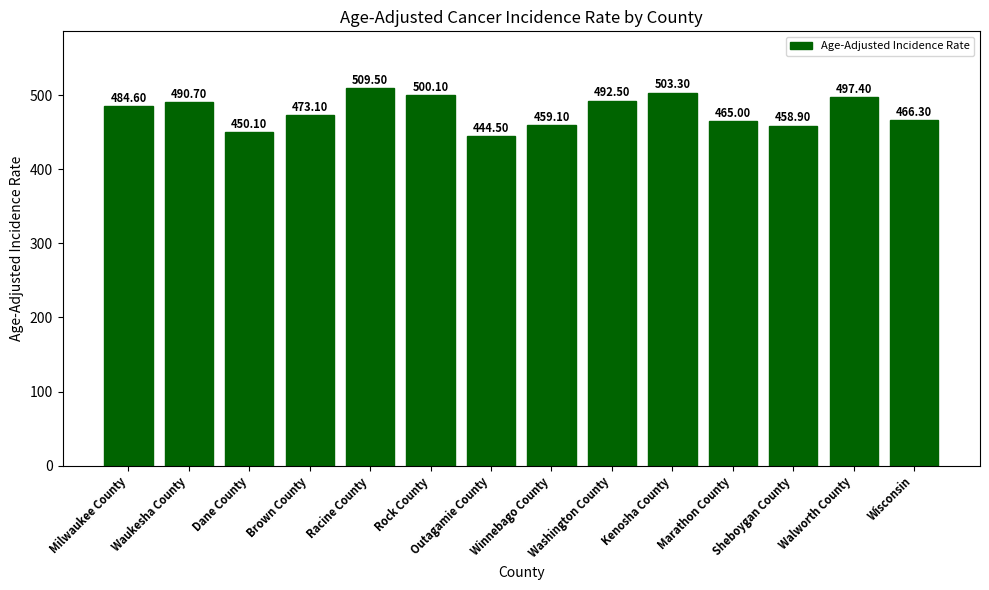

What is the difference between the maximum and second lowest values?

59.4